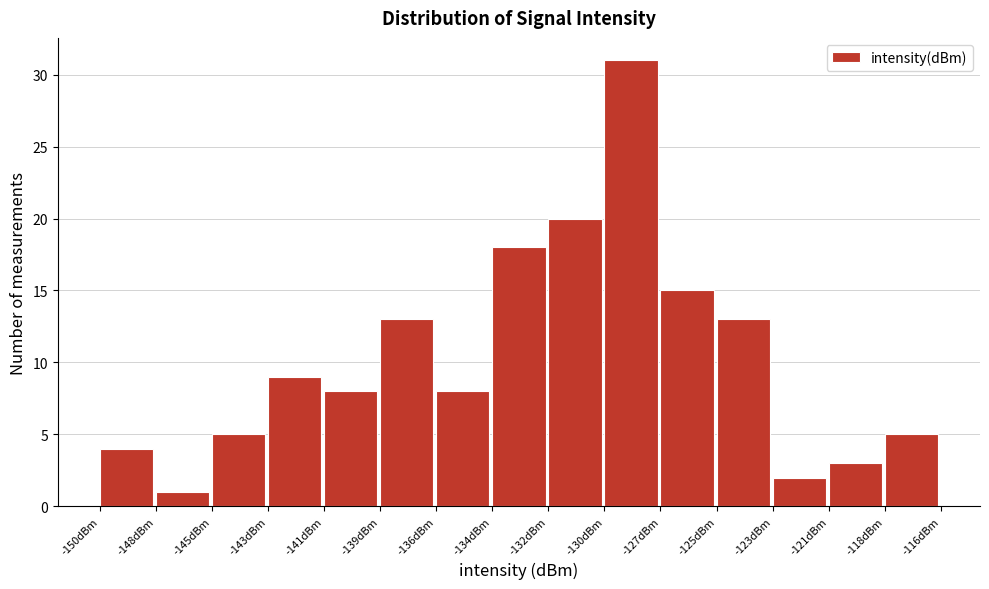

Reading left to right, extract all data points from this chart.

-150dBm=4	-148dBm=1	-145dBm=5	-143dBm=9	-141dBm=8	-139dBm=13	-136dBm=8	-134dBm=18	-132dBm=20	-130dBm=31	-127dBm=15	-125dBm=13	-123dBm=2	-121dBm=3	-118dBm=5